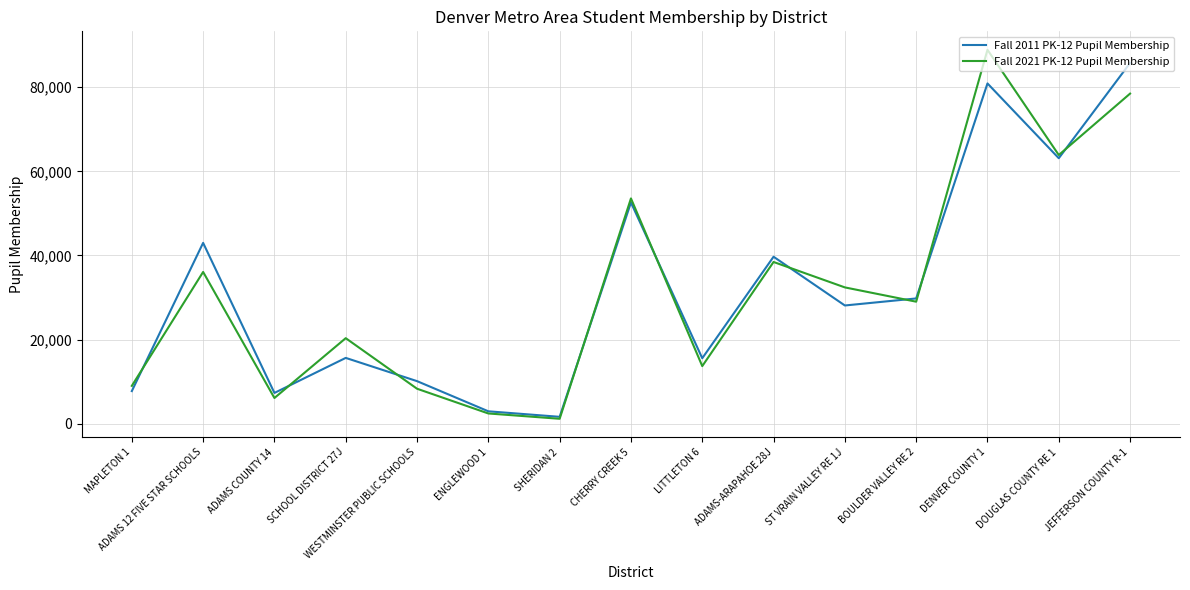

True or false: Fall 2021 PK-12 Pupil Membership has a value of 53558 at CHERRY CREEK 5.

True